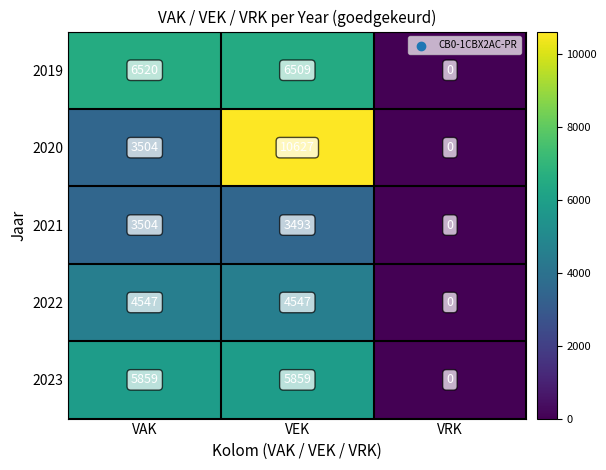

The 2022 series shows 4547 at VEK. True or false?

True